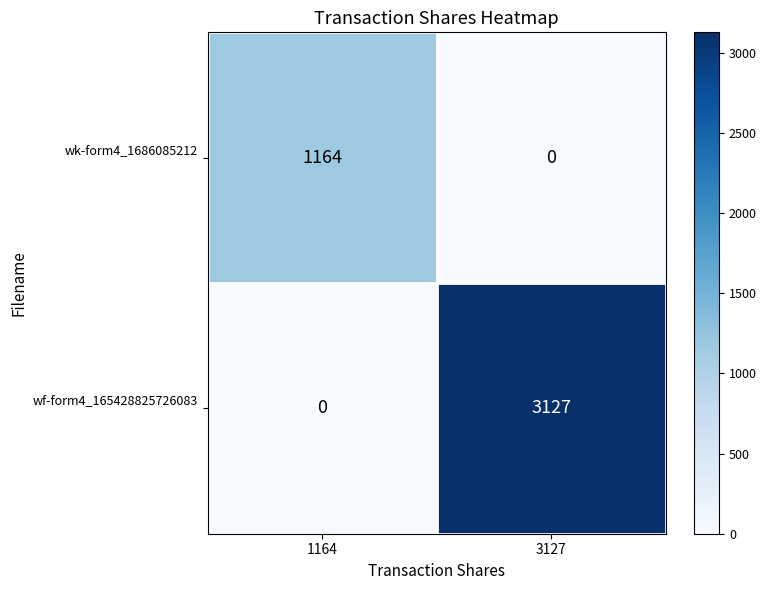

How many data points does each series have?

2